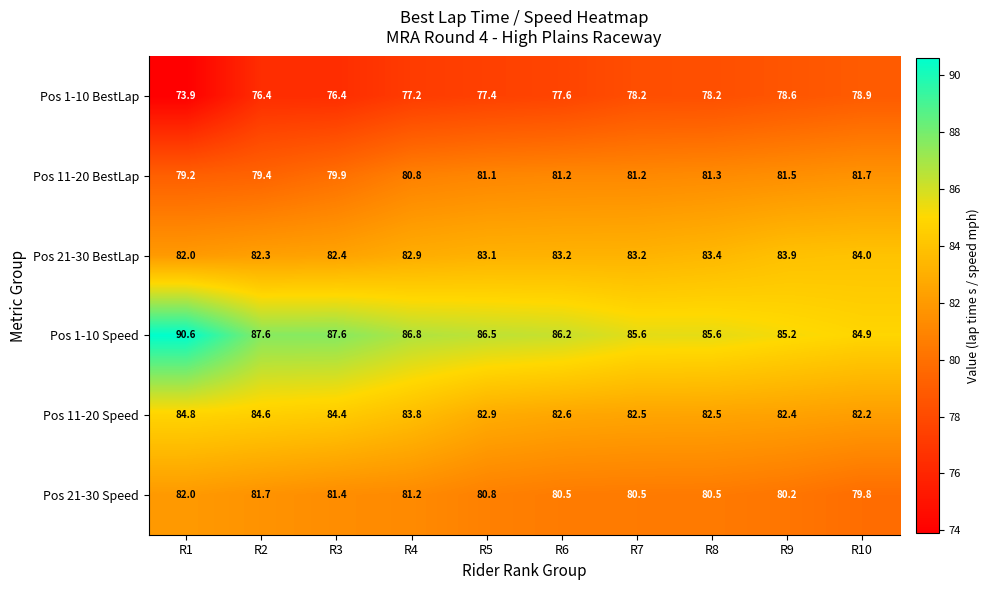

Which series changed the most between R3 and R5?

Pos 11-20 Speed